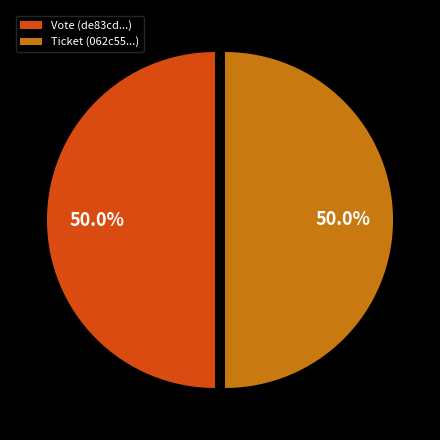

Approximately how many times larger is the value at Vote (de83cd...) compared to Ticket (062c55...)?

1.0